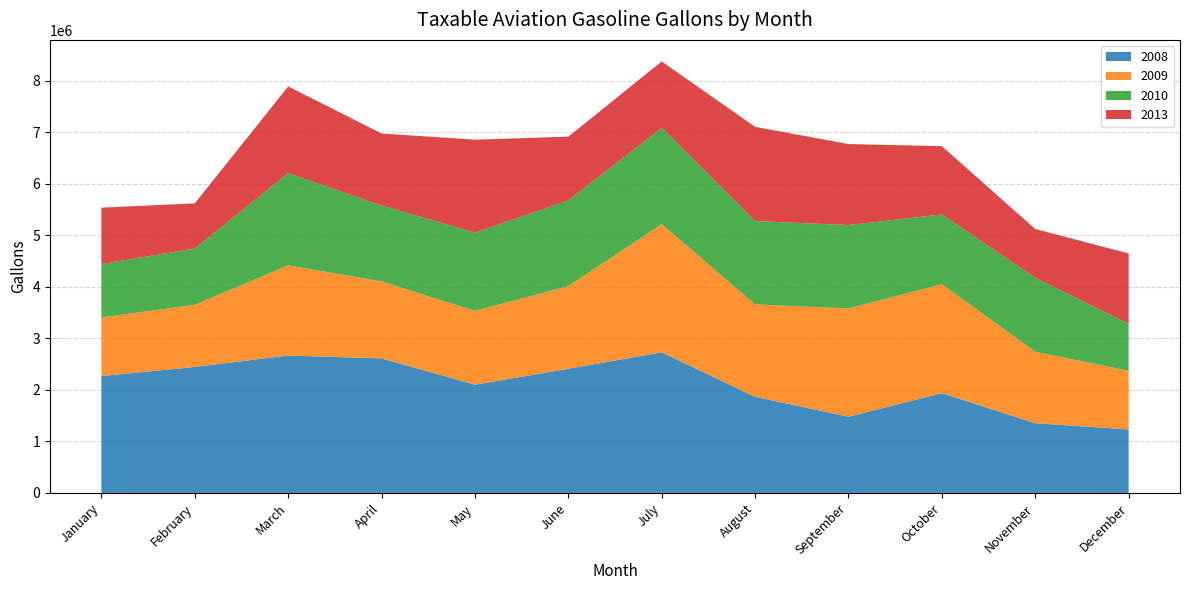

Reading left to right, extract all data points from this chart.

2008: January=2268496	February=2446241	March=2667675	April=2612612	May=2101146	June=2410793	July=2730082	August=1866893	September=1479280	October=1937011	November=1353461	December=1233435
2009: January=1137494	February=1206347	March=1749666	April=1494433	May=1432947	June=1605278	July=2487666	August=1793091	September=2101663	October=2115563	November=1386799	December=1137689
2010: January=1038923	February=1092074	March=1792100	April=1472176	May=1519094	June=1662910	July=1870614	August=1618179	September=1620059	October=1353426	November=1436686	December=910808
2013: January=1092971	February=877333	March=1682675	April=1399486	May=1804929	June=1237367	July=1288439	August=1829328	September=1571707	October=1326405	November=946839	December=1367075